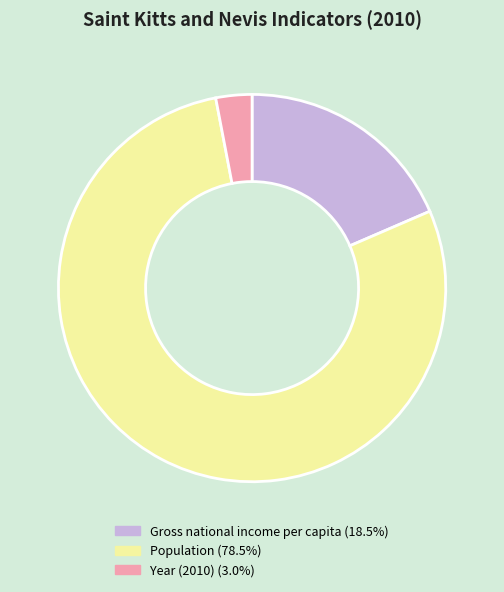

The Population slice represents 78% of the pie. True or false?

True